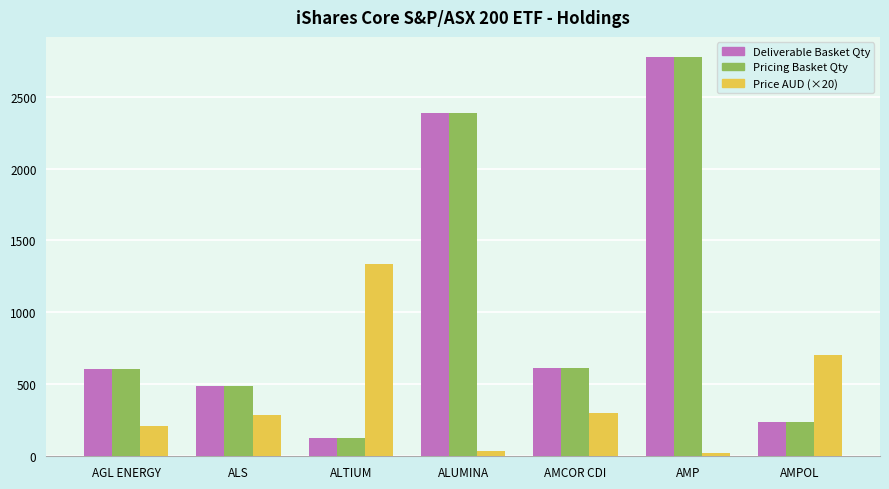

How many series are shown in this chart?

3